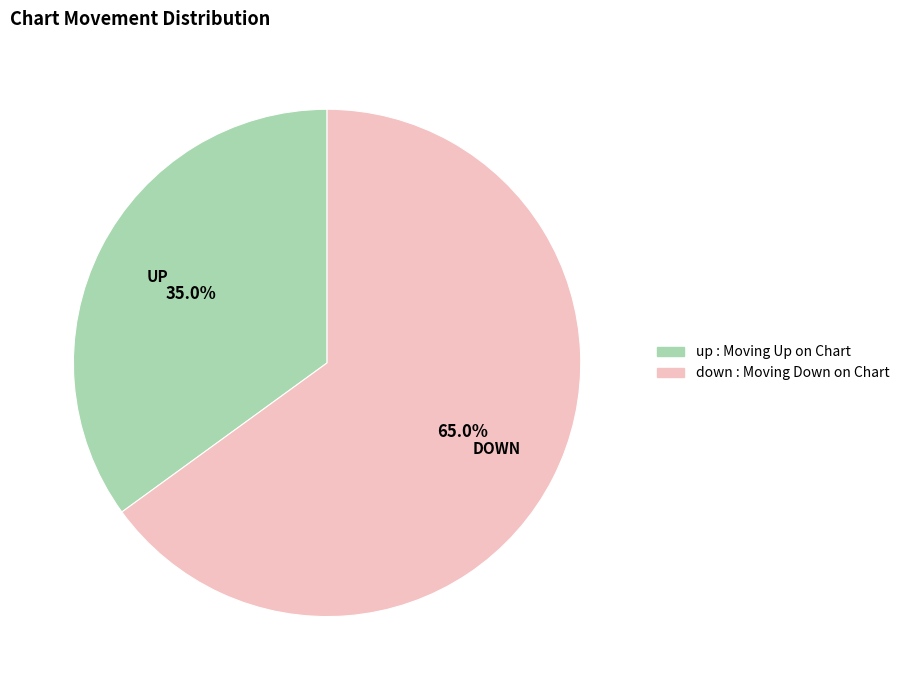

What is the ratio of the value at up to the value at down?

0.5